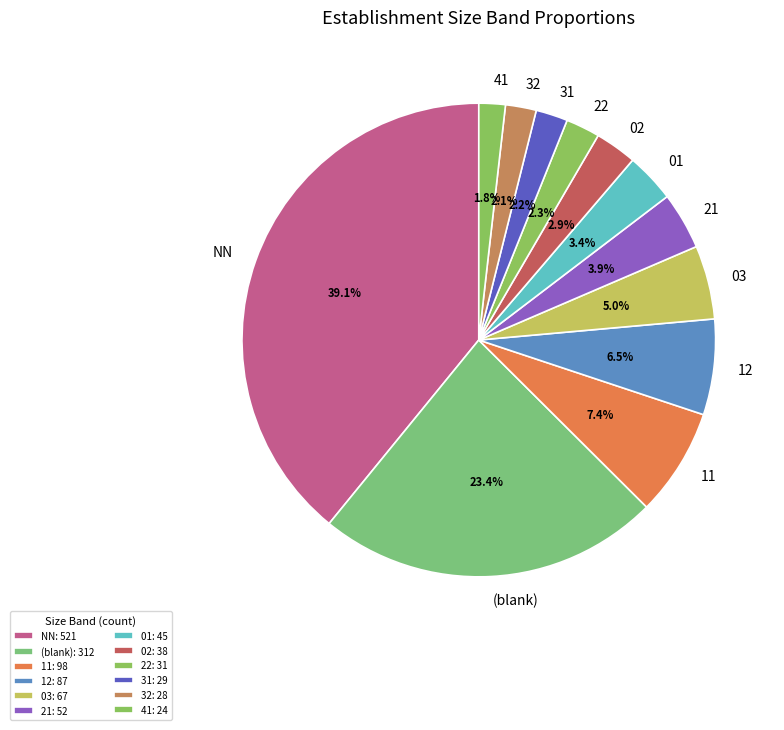

Between NN and 01, which is larger?

NN